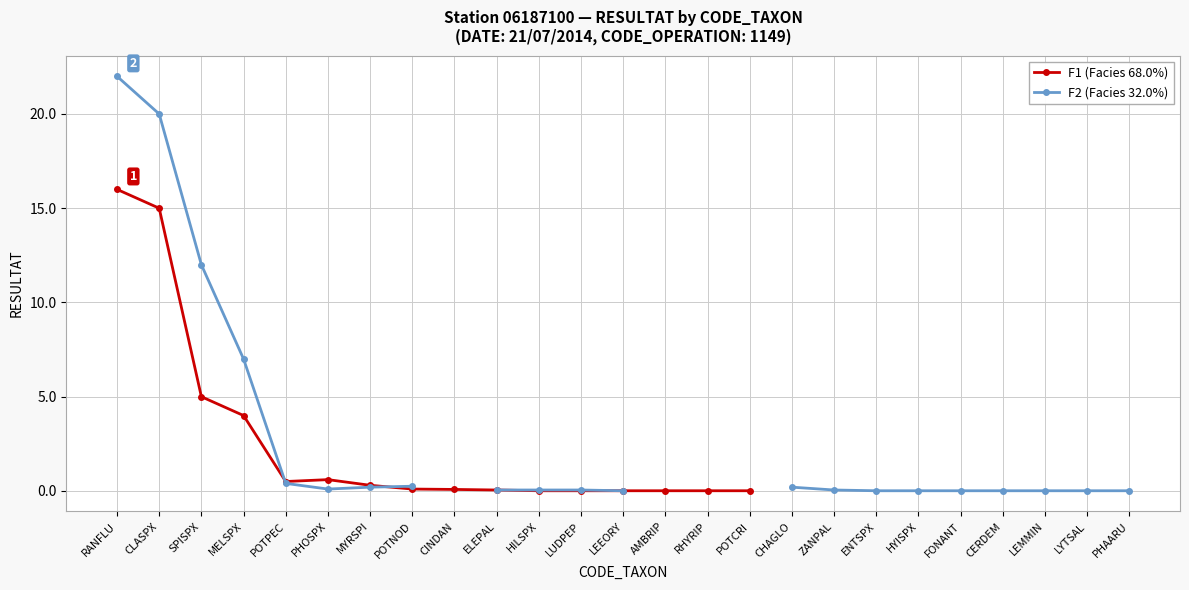

Which series has the largest range (max minus min)?

F2 (Facies 32.0%)